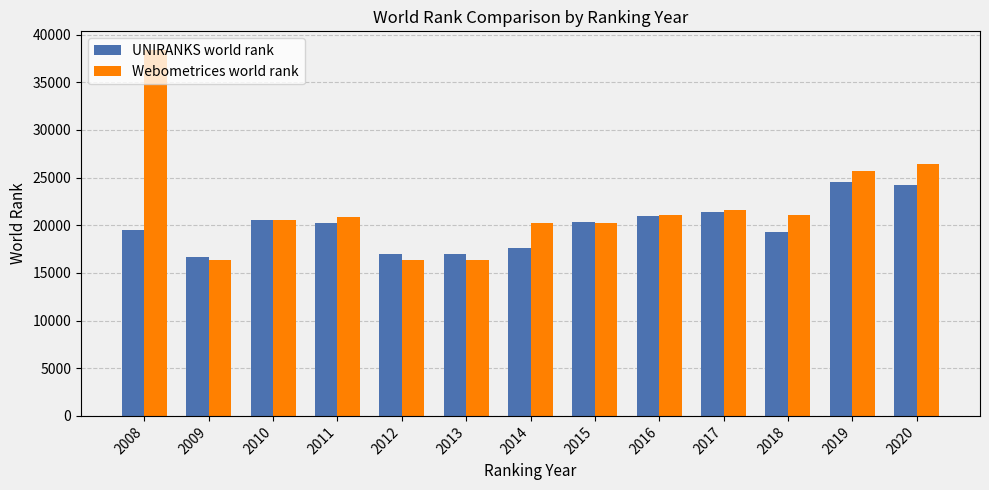

List the series in order of their overall mean, lowest first.

UNIRANKS world rank, Webometrices world rank